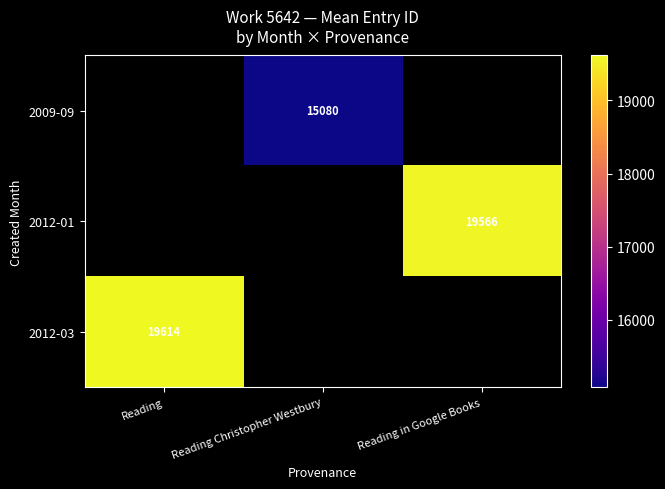

The value of 2012-03 at Reading is 19614. True or false?

True